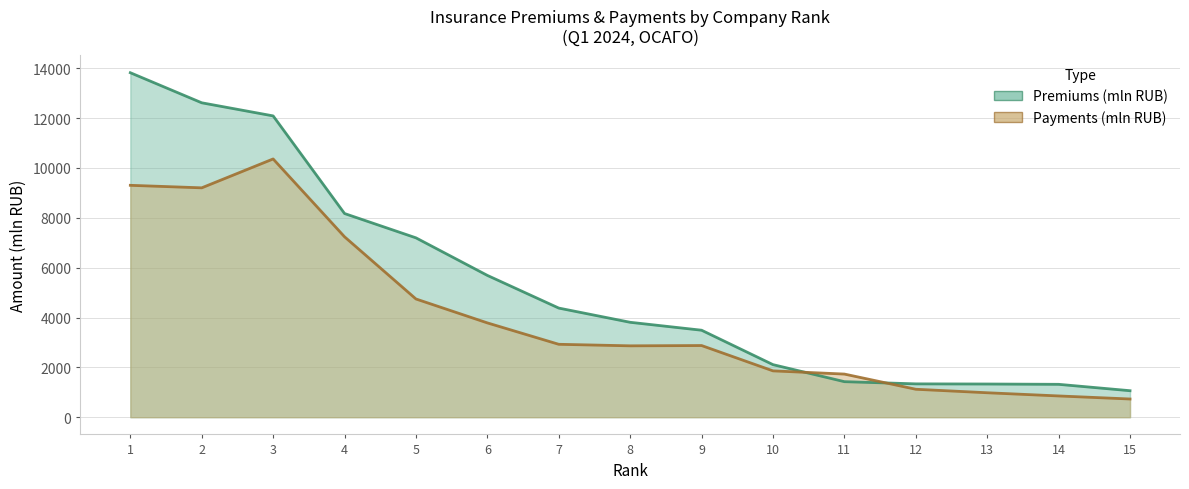

List the series in order of their peak value, lowest first.

Payments (mln RUB), Premiums (mln RUB)